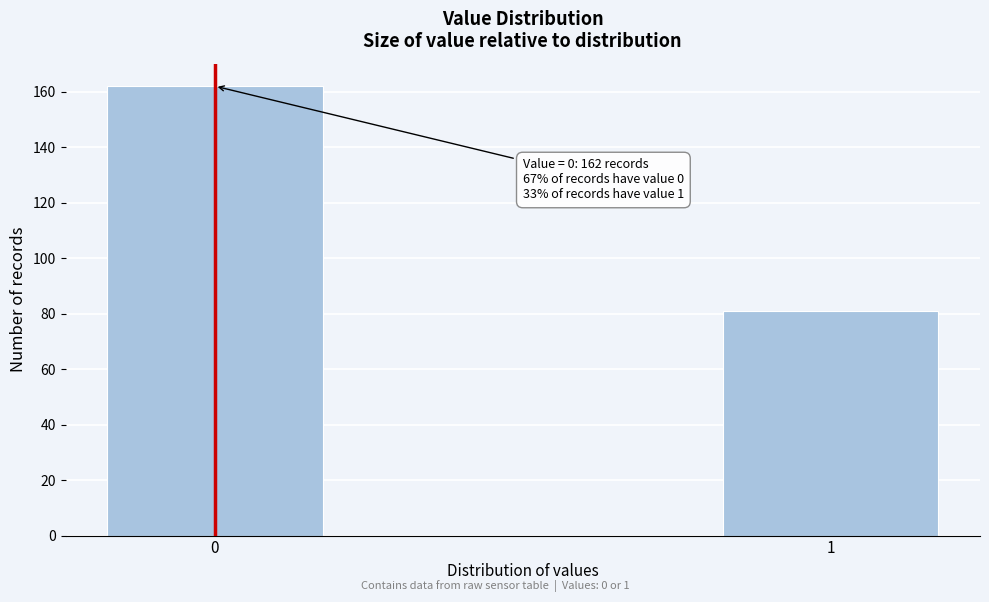

Reading right to left, transcribe all the data shown in this chart.

1=81	0=162